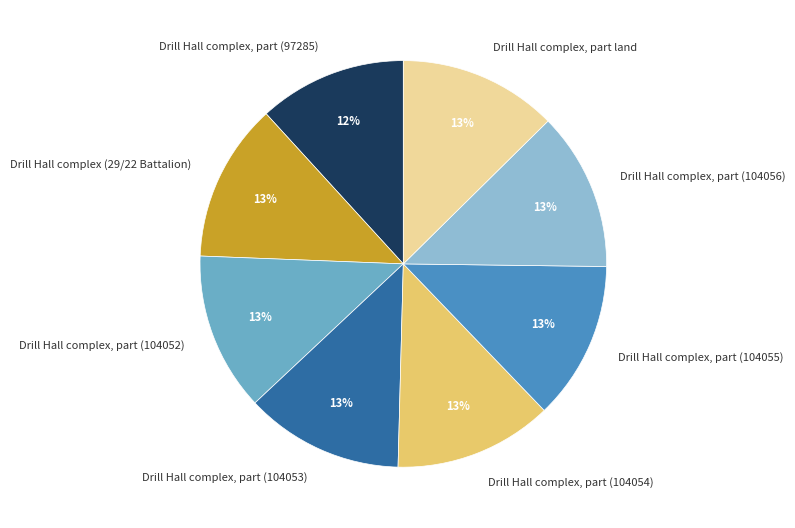

The Drill Hall complex, part (104053) slice represents 2% of the pie. True or false?

False